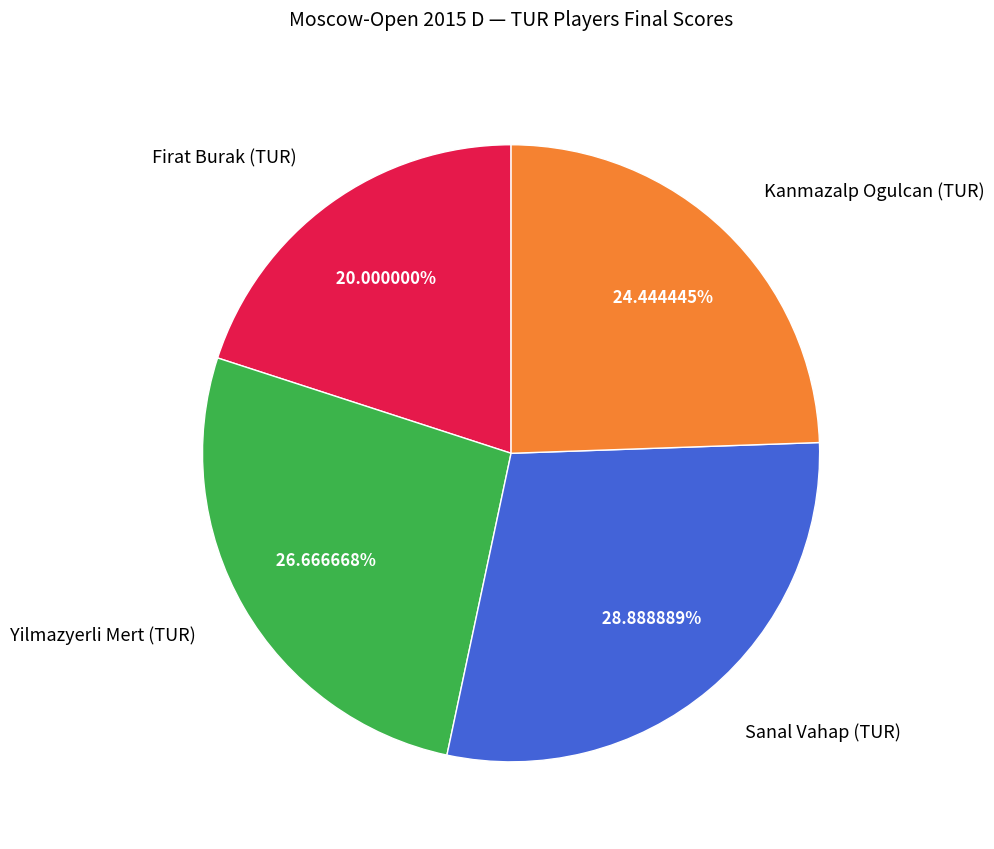

Is it true that Sanal Vahap (TUR) is 15% of the pie?

False